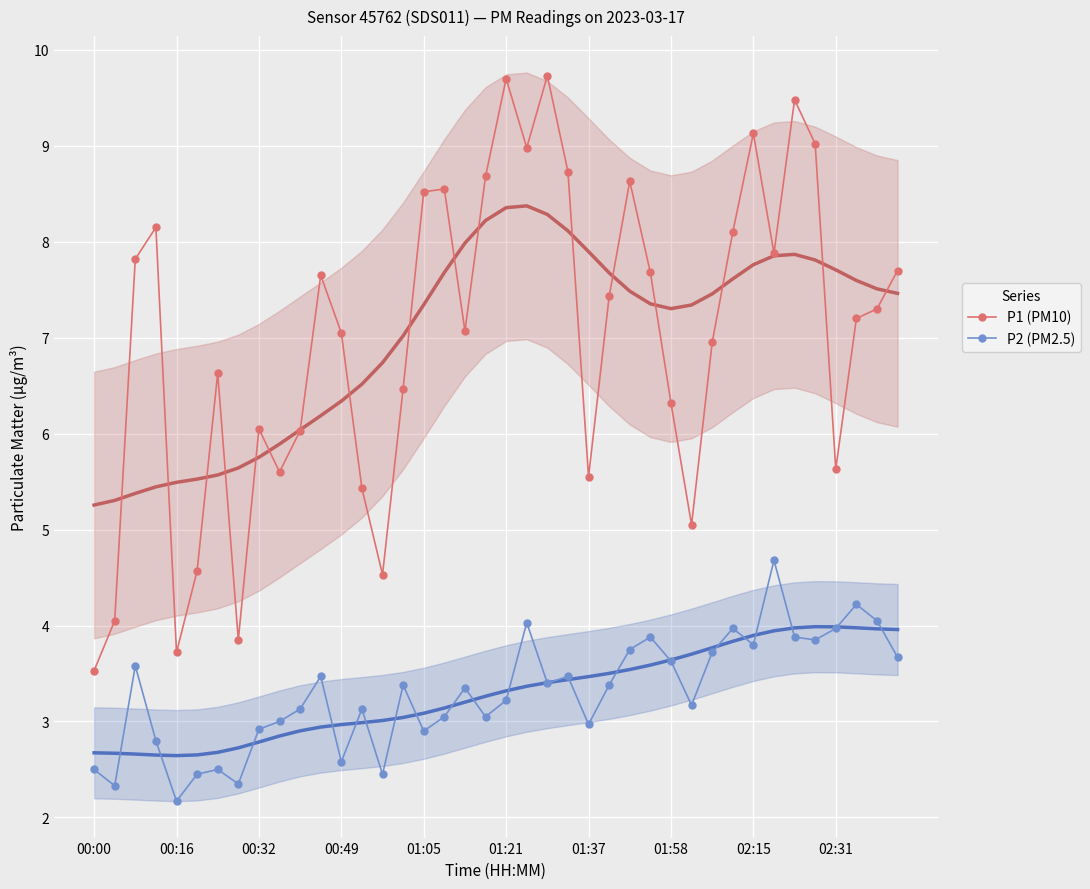

Reading right to left, transcribe all the data shown in this chart.

P1 (PM10): 7.7	7.3	7.2	5.6	9.0	9.5	7.9	9.1	8.1	7.0	5.0	6.3	7.7	8.6	7.4	5.5	8.7	9.7	9.0	9.7	8.7	7.1	8.6	8.5	6.5	4.5	5.4	7.0	7.7	6.0	5.6	6.0	3.9	6.6	4.6	3.7	8.2	7.8	4.0	3.5
P2 (PM2.5): 3.7	4.0	4.2	4.0	3.9	3.9	4.7	3.8	4.0	3.7	3.2	3.6	3.9	3.8	3.4	3.0	3.5	3.4	4.0	3.2	3.0	3.4	3.0	2.9	3.4	2.5	3.1	2.6	3.5	3.1	3.0	2.9	2.4	2.5	2.5	2.2	2.8	3.6	2.3	2.5